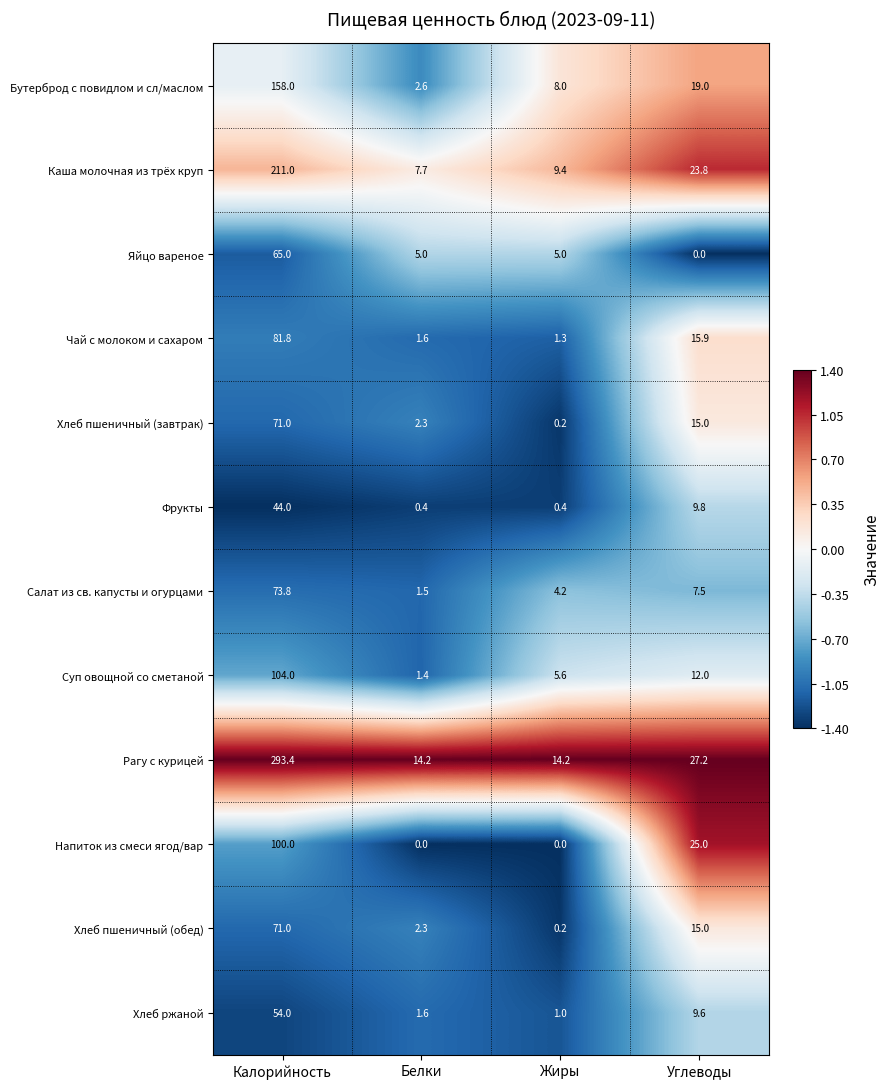

List the labels in order of Чай с молоком и сахаром value, largest first.

Калорийность, Углеводы, Белки, Жиры